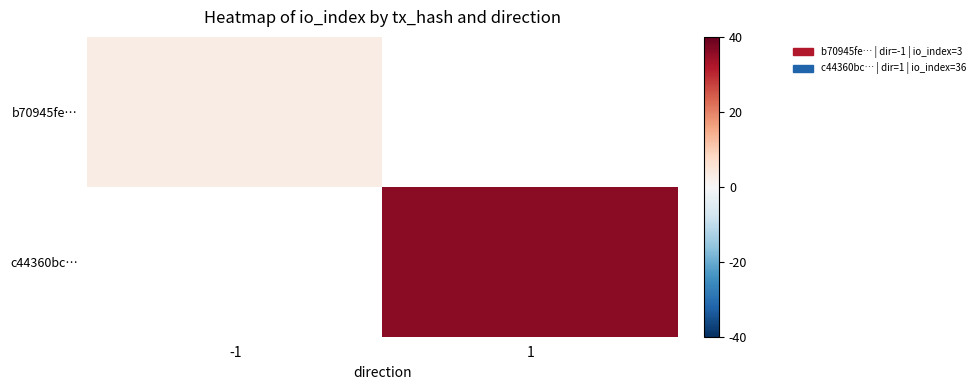

Which series has the widest spread of values?

b70945fe…